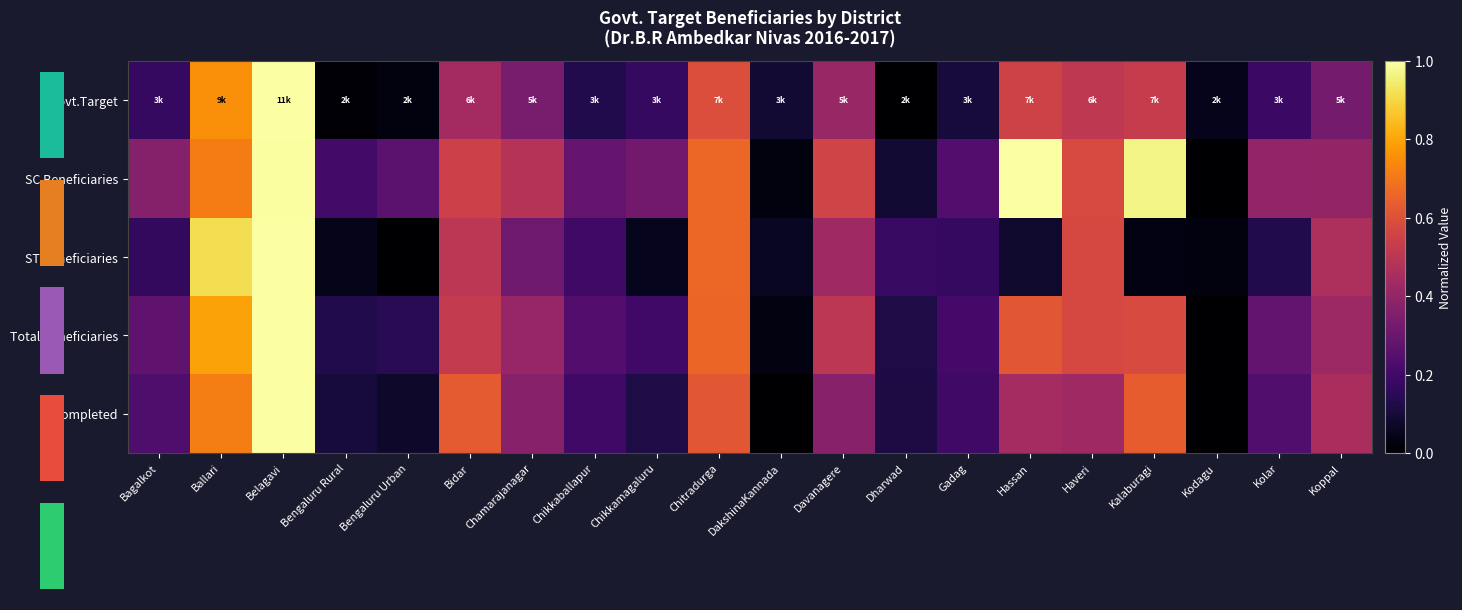

Which series changed the most between Bidar and Gadag?

Completed